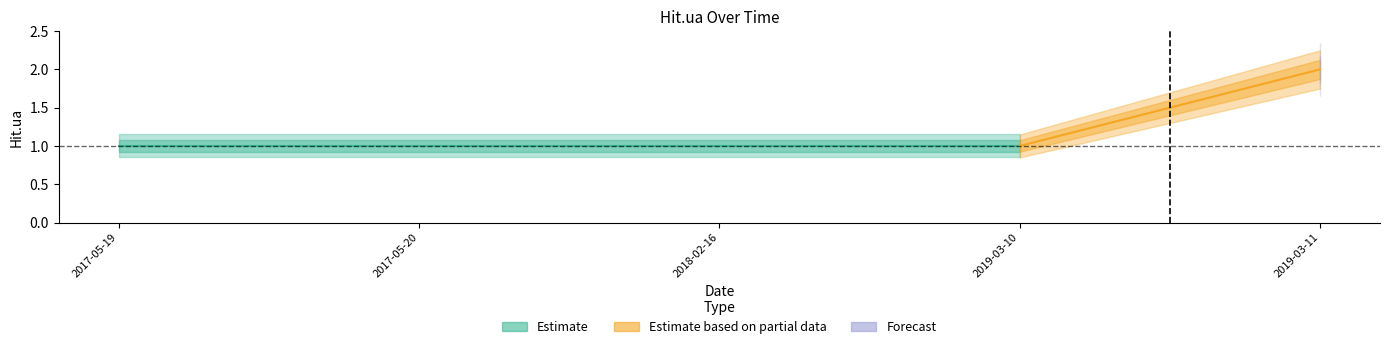

Count the values in the range 1 to 2.

5